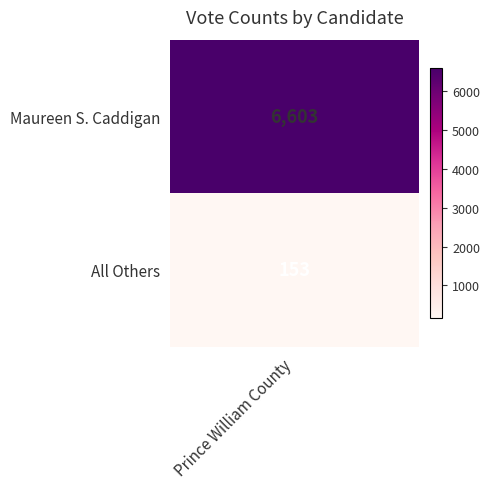

Reading left to right, transcribe all the data shown in this chart.

6603	153